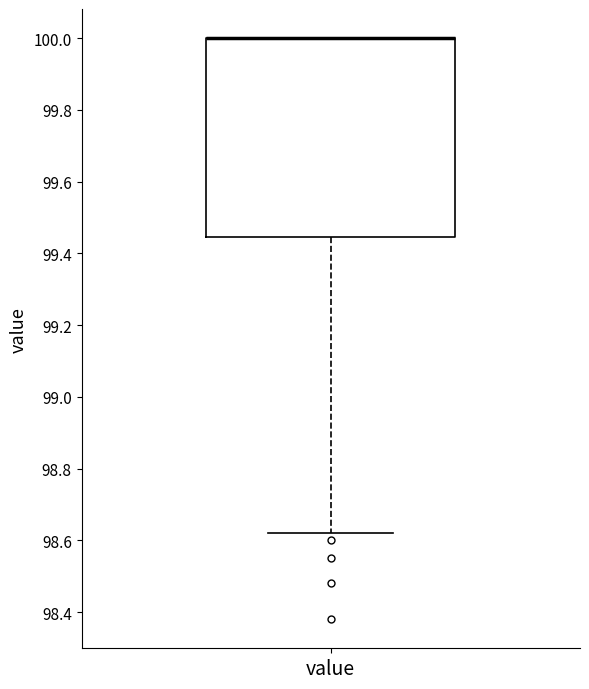

Where is the lower edge of the box for value on the y-axis? The values are not printed on the chart, so give them approximately, as read against the axis.

99.44